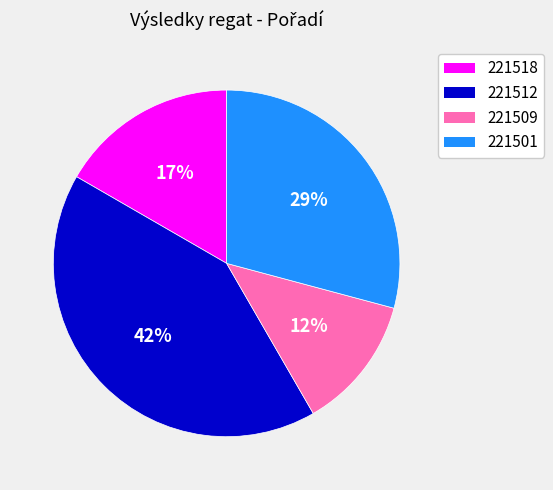

Does 221518 represent more than half of the total?

No